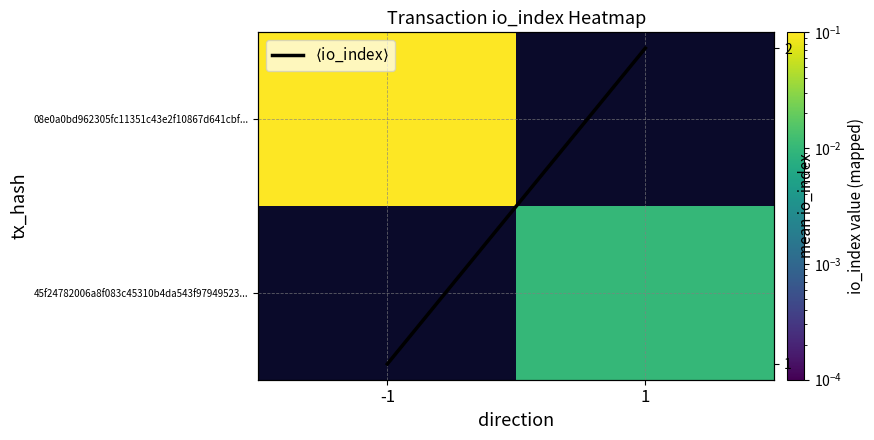

Rank the categories by 45f24782006a8f083c45310b4da543f97949523... value from lowest to highest.

-1, 1